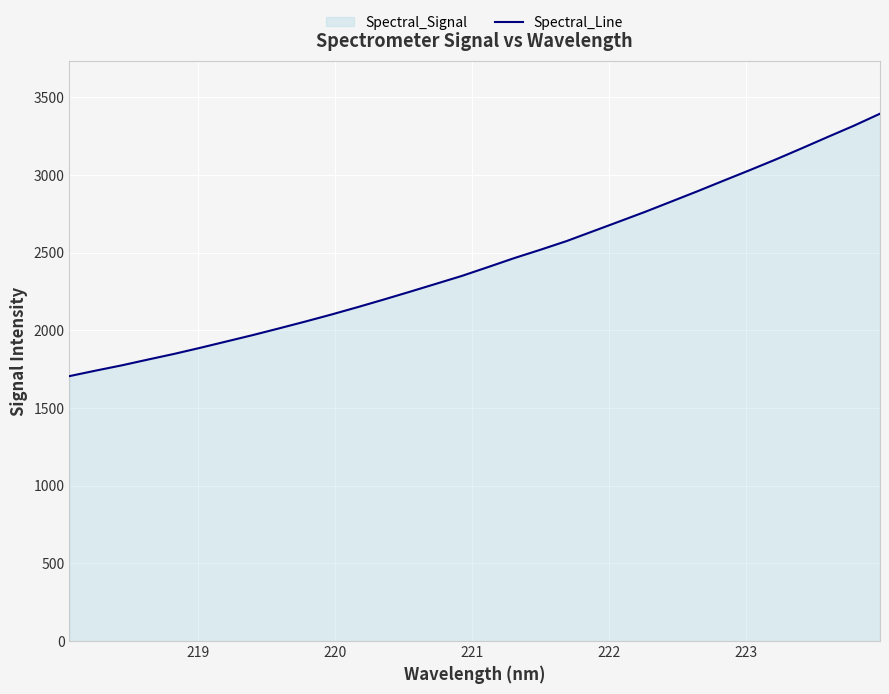

True or false: there are more than 2 points higher than both neighbors.

False